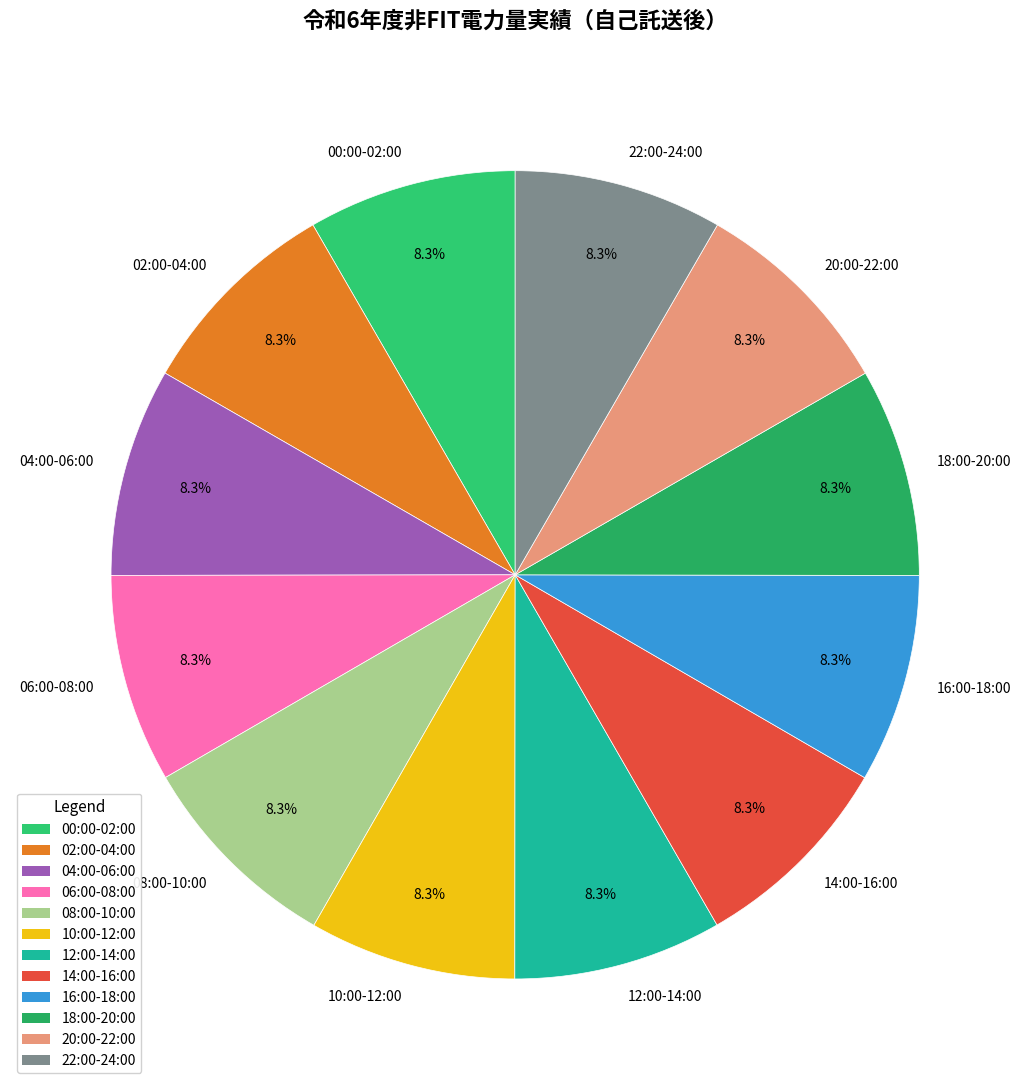

What portion of the pie excludes 16:00-18:00?

91.7%